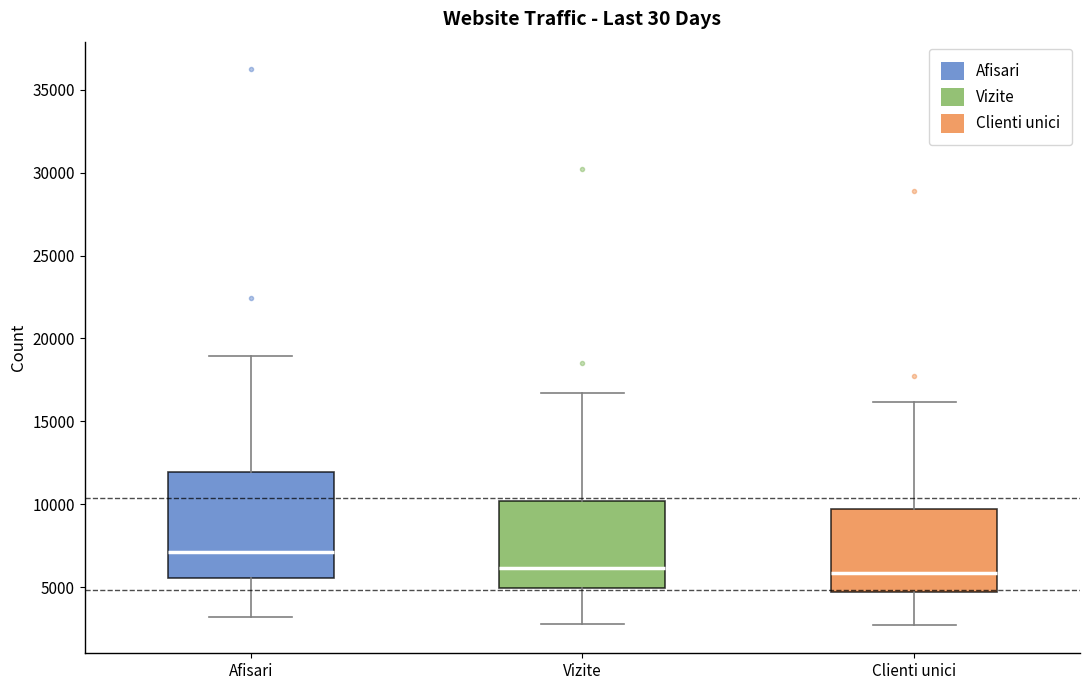

Reading left to right, transcribe this box plot: for each box, give where its median line is, the range the box spans, and where its two whiskers end, as read against the y-axis. The values are not printed on the chart, so give them approximately, as read against the axis.

Afisari: median 7000, box 5500 to 12000, whiskers 3000 to 19000
Vizite: median 6000, box 5000 to 10000, whiskers 3000 to 16500
Clienti unici: median 6000, box 4500 to 9500, whiskers 2500 to 16000